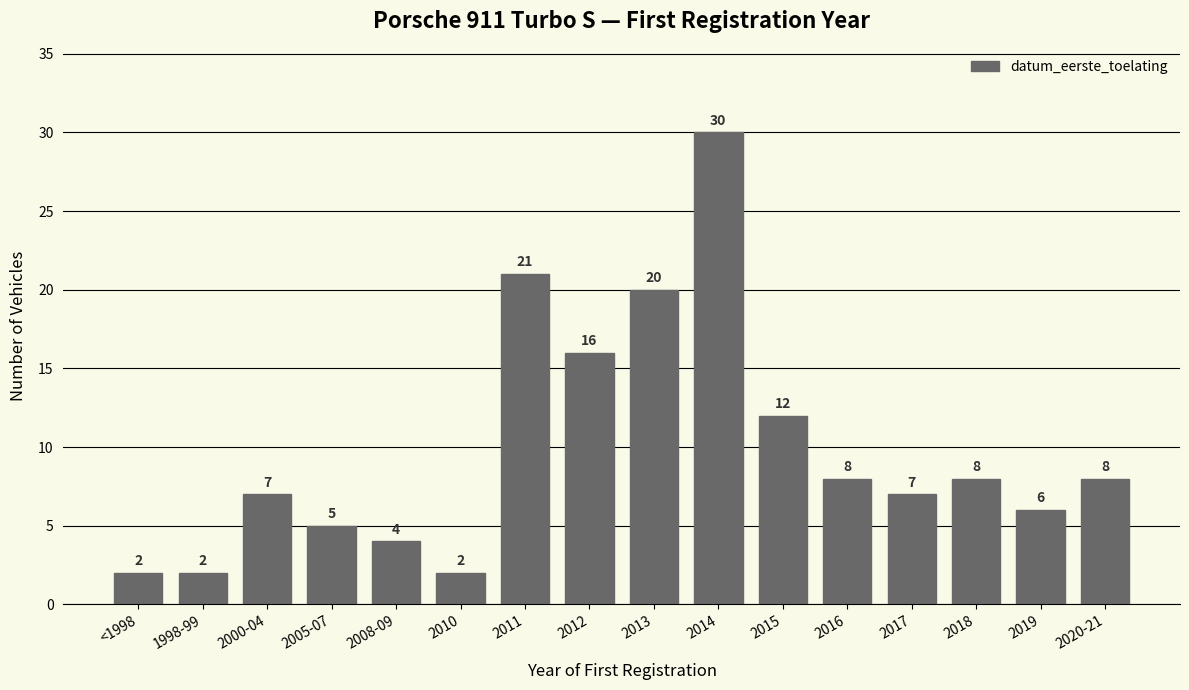

Reading left to right, what are all the values shown in this chart?

<1998=2	1998-99=2	2000-04=7	2005-07=5	2008-09=4	2010=2	2011=21	2012=16	2013=20	2014=30	2015=12	2016=8	2017=7	2018=8	2019=6	2020-21=8